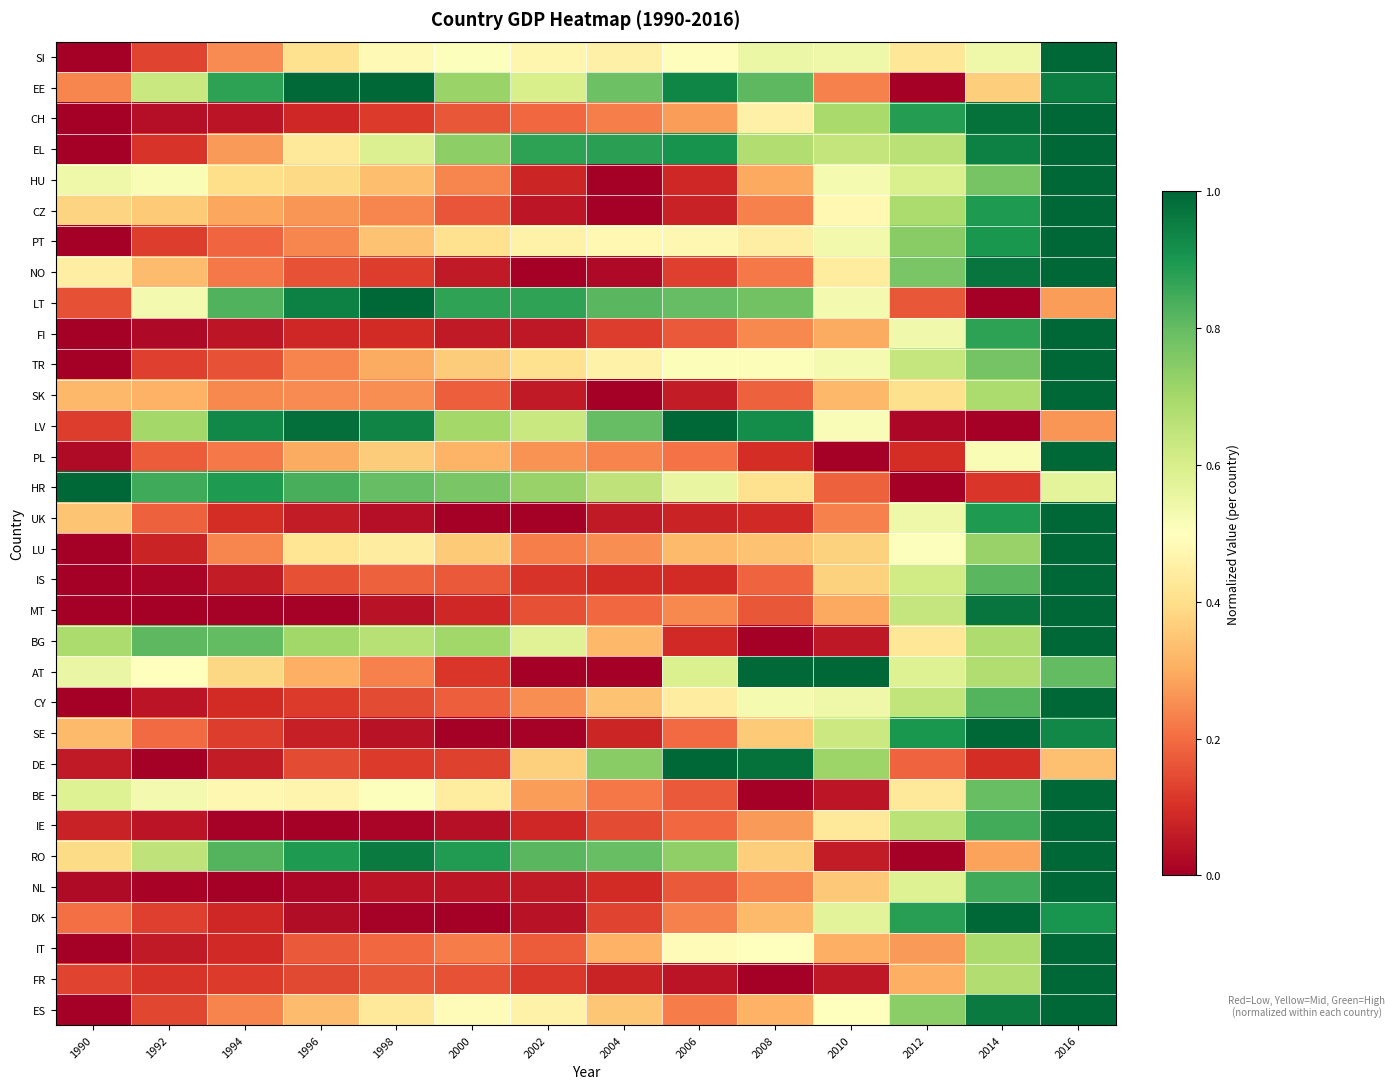

List the series in order of their peak value, highest first.

SI, EE, CH, EL, HU, CZ, PT, NO, LT, FI, TR, SK, LV, PL, HR, UK, LU, IS, MT, BG, AT, CY, SE, DE, BE, IE, RO, NL, DK, IT, FR, ES